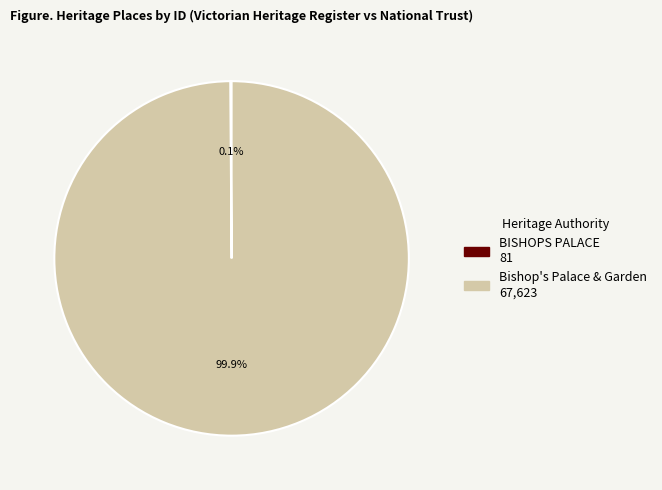

What portion of the pie excludes Bishop's Palace & Garden?

0.1%